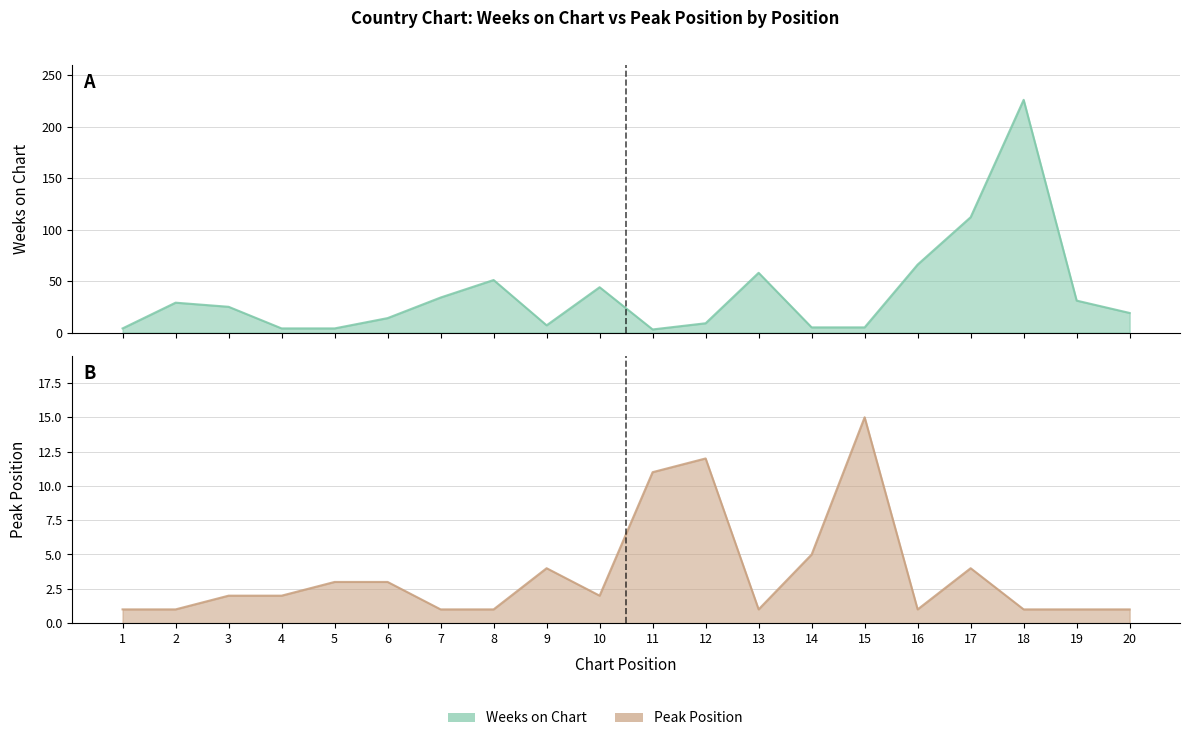

The Peak Position series shows 6 at 17. True or false?

False